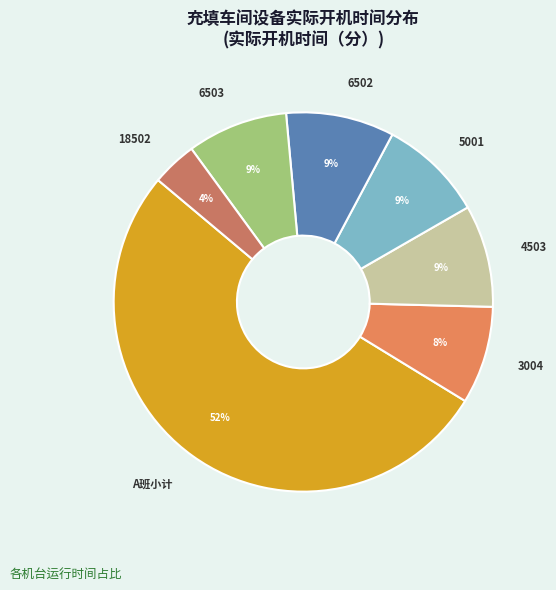

To the nearest percent, what is the combined percentage of 6503 and A班小计?

61%